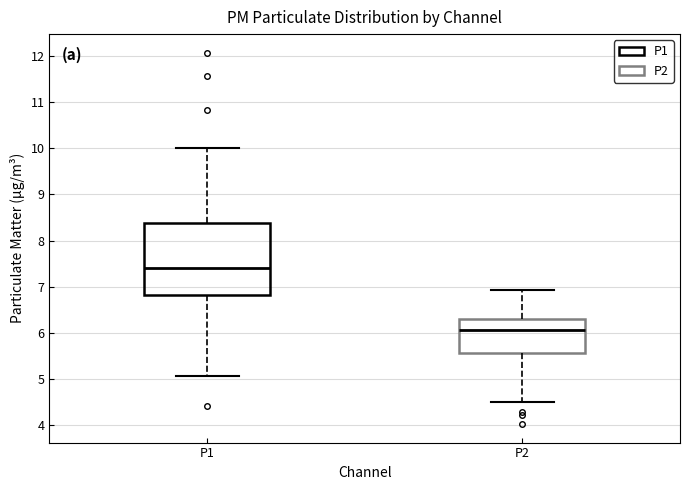

Which box's median line is the lowest?

P2